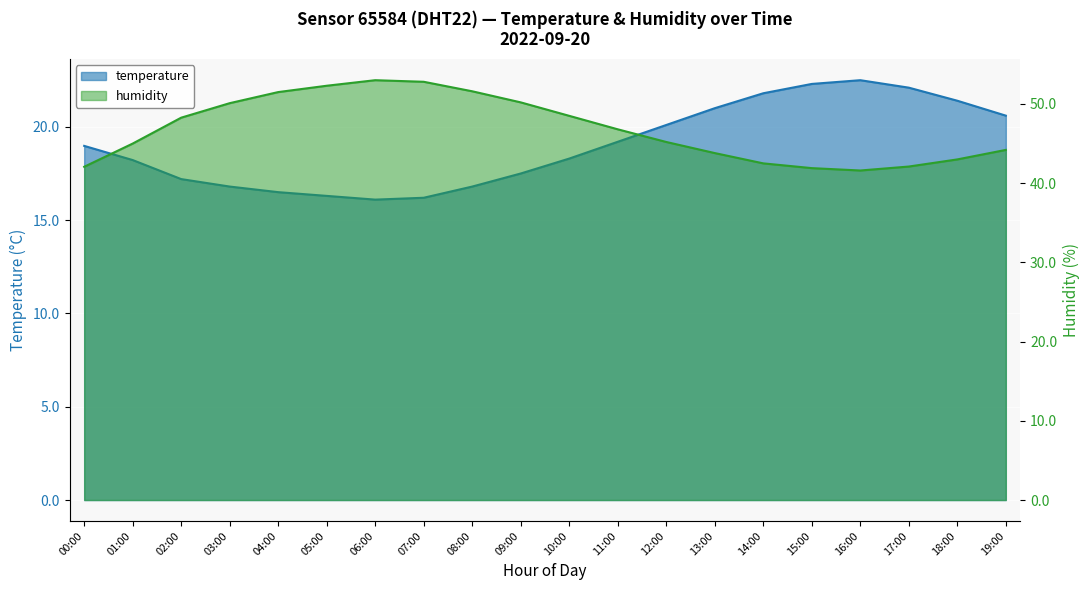

What is the minimum value for humidity?

41.6